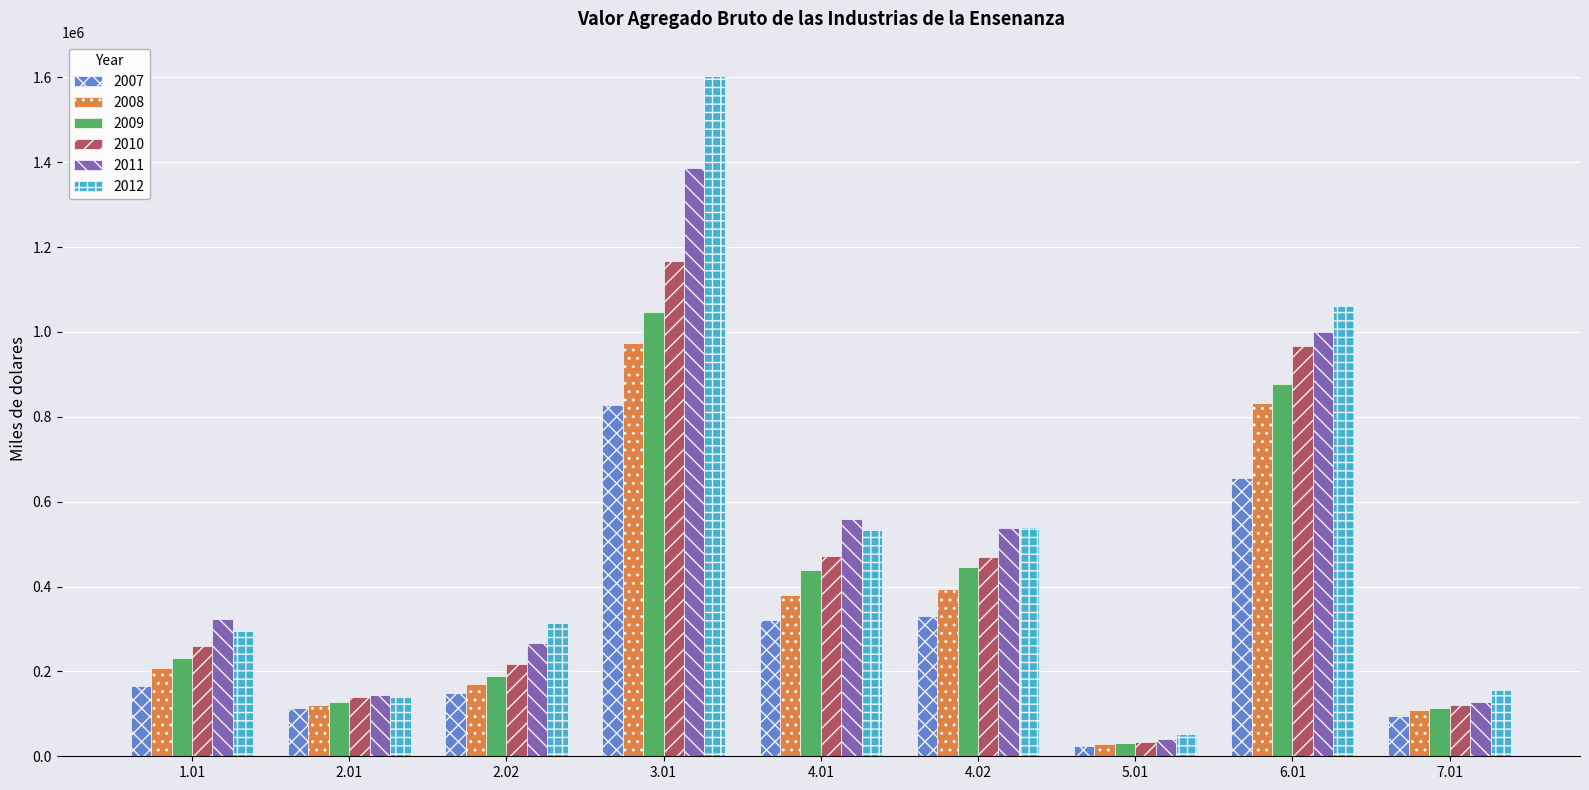

At which category is the sum across all series the highest?

3.01